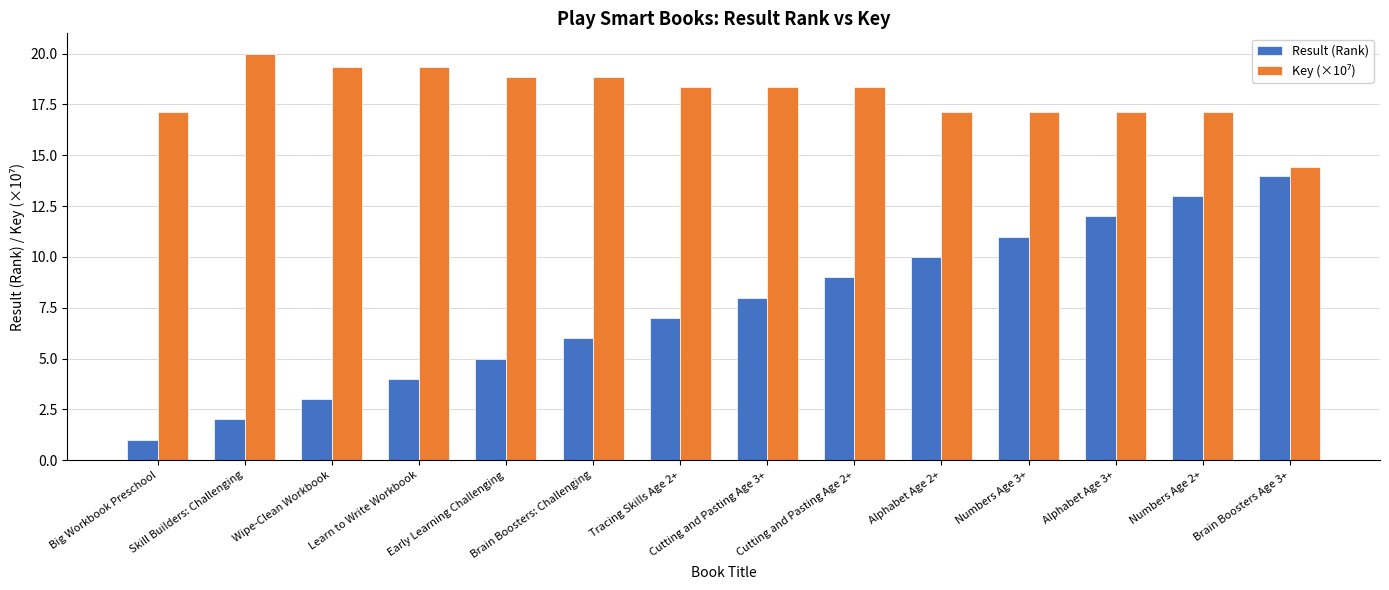

The Result (Rank) series shows 1.1 at Learn to Write Workbook. True or false?

False